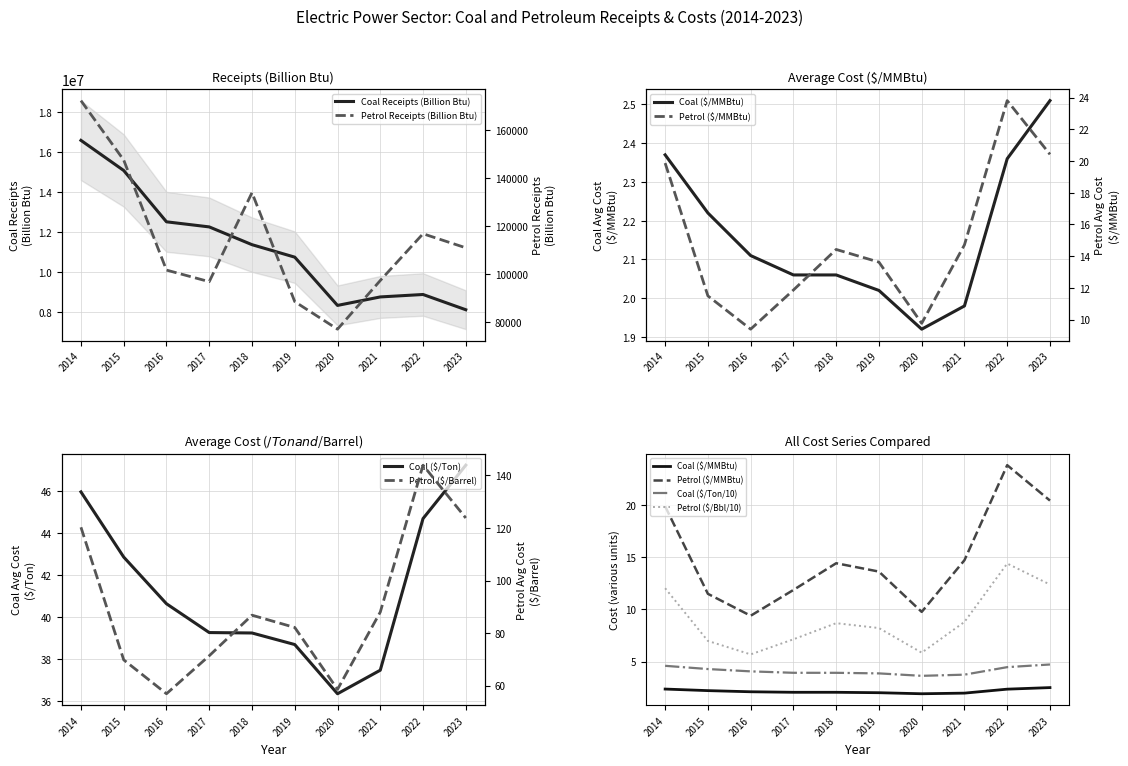

Reading left to right, transcribe all the data shown in this chart.

Coal Receipts (Billion Btu): 16594722.0	15086208.0	12516272.0	12261029.0	11371117.0	10745991.0	8329180.0	8753931.0	8876242.0	8112339.0
Coal Avg Cost ($/MMBtu): 2.4	2.2	2.1	2.1	2.1	2.0	1.9	2.0	2.4	2.5
Petrol Receipts (Billion Btu): 172421.0	147647.0	101810.0	96977.0	134069.0	88662.0	77184.0	97464.0	116941.0	111093.0
Petrol Avg Cost ($/MMBtu): 19.9	11.5	9.4	11.9	14.4	13.6	9.8	14.7	23.8	20.4
Coal Avg Cost ($/Ton): 46.0	42.9	40.6	39.3	39.2	38.7	36.4	37.5	44.7	47.2
Petrol Avg Cost ($/Barrel): 120.3	69.8	56.9	71.3	86.8	82.1	58.5	88.0	143.9	123.8